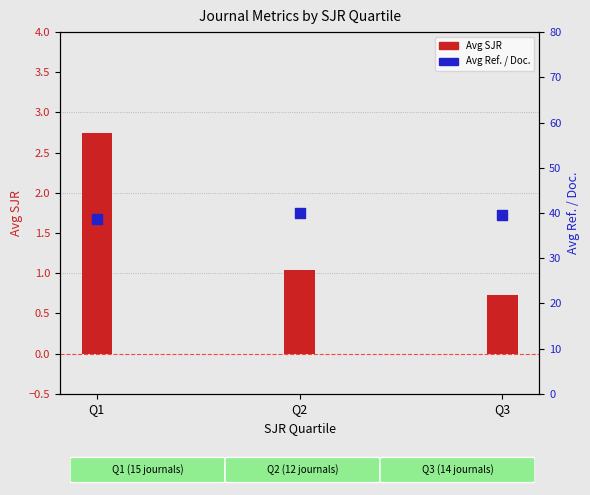

Which series contains the highest Y value?

Avg Ref. / Doc.